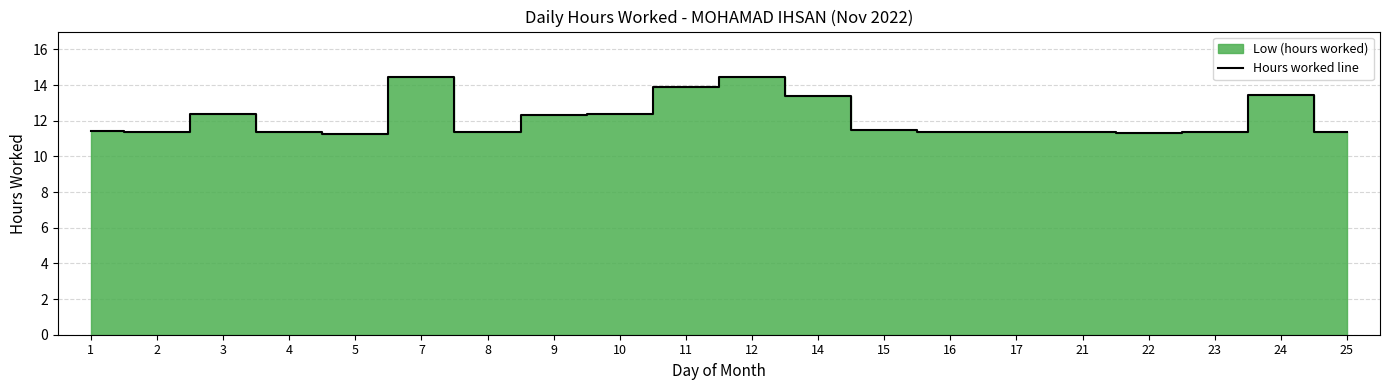

Reading right to left, what are all the values shown in this chart?

11.4	13.4	11.4	11.3	11.4	11.4	11.3	11.5	13.4	14.4	13.9	12.4	12.3	11.4	14.4	11.3	11.4	12.4	11.4	11.4